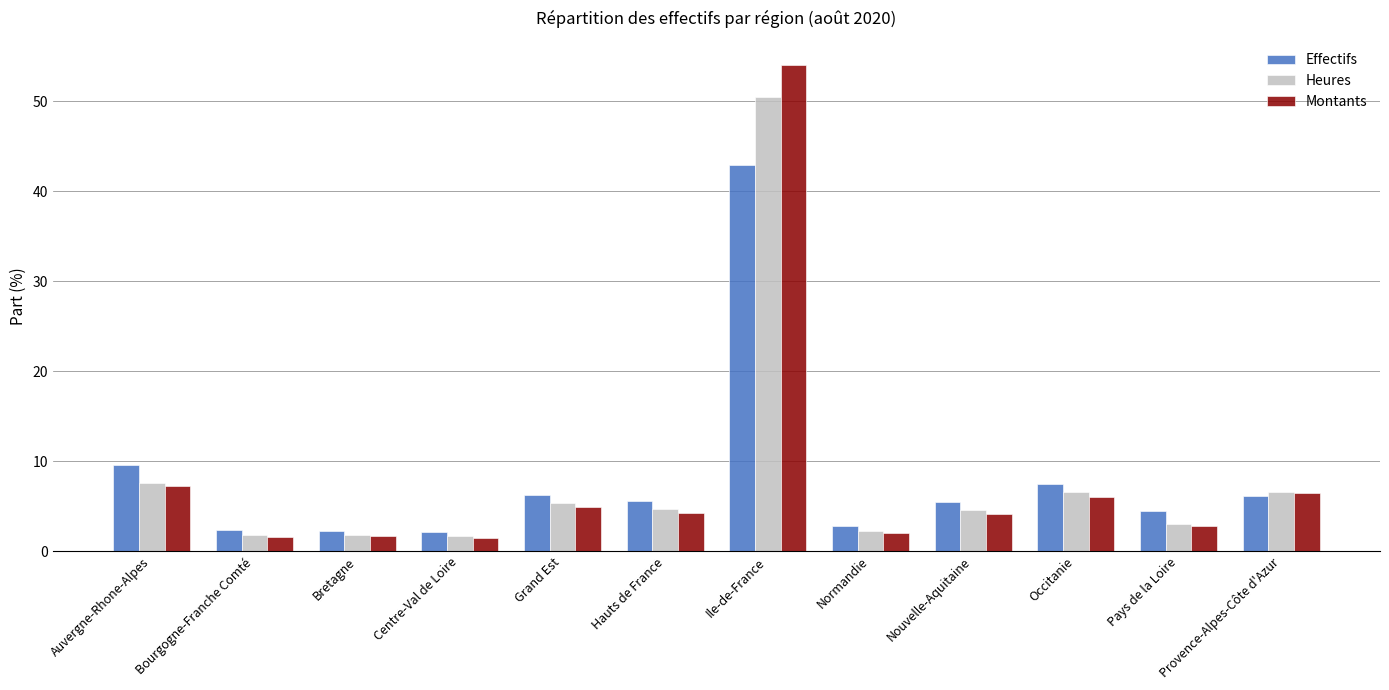

At which category is the sum across all series the highest?

Ile-de-France